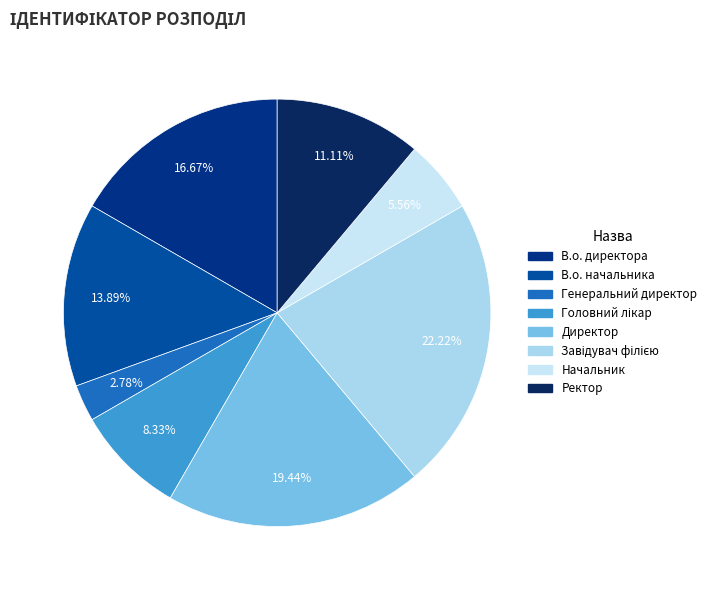

What is the largest slice in the pie chart?

Завідувач філією